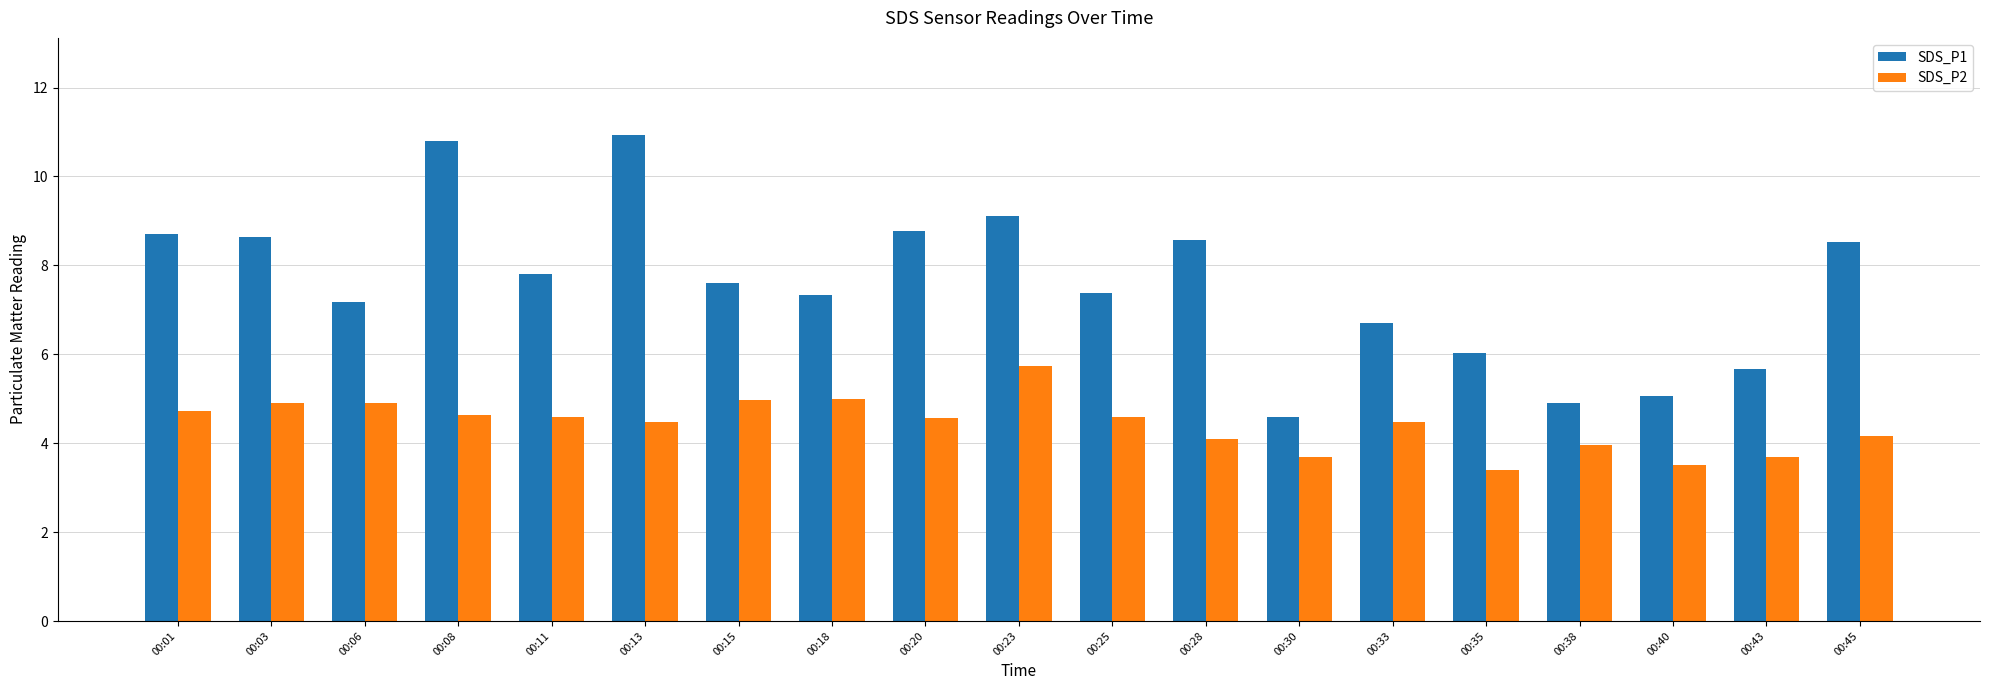

Rank the series at 00:43 from lowest to highest value.

SDS_P2, SDS_P1